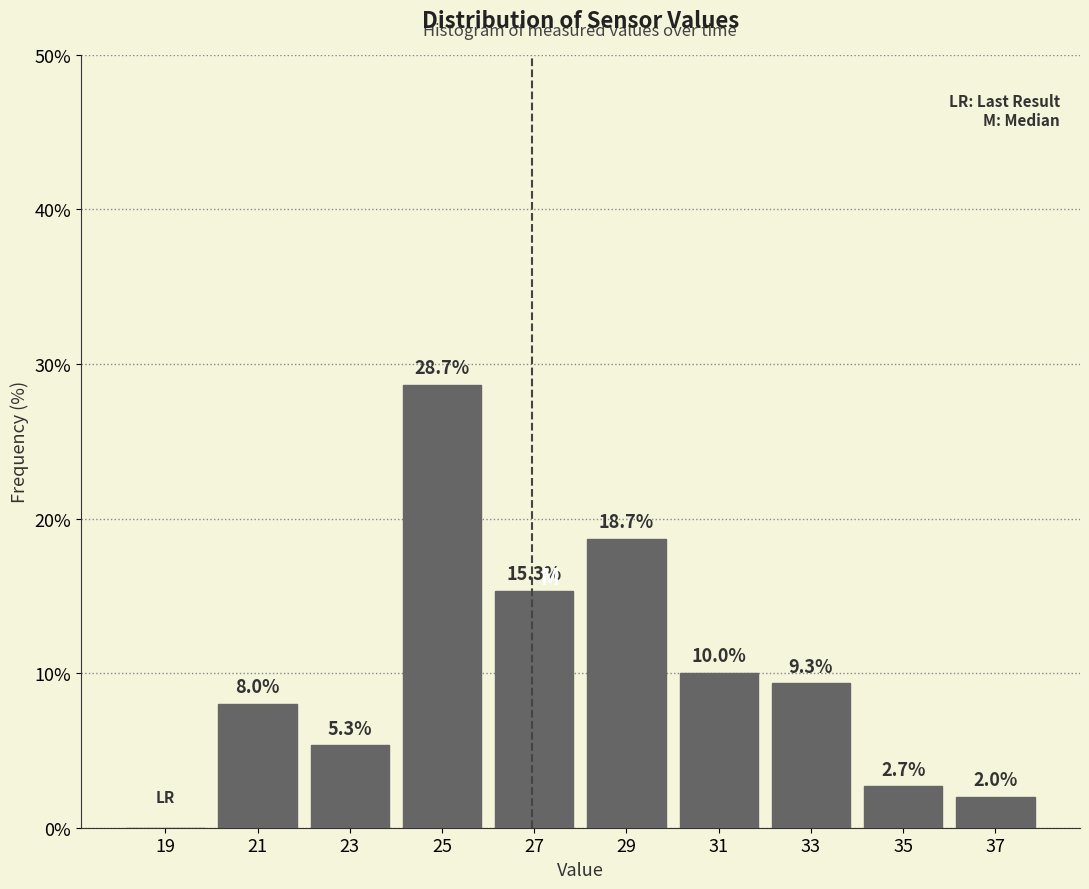

Which range on the x-axis has the tallest bar?

24 to 26